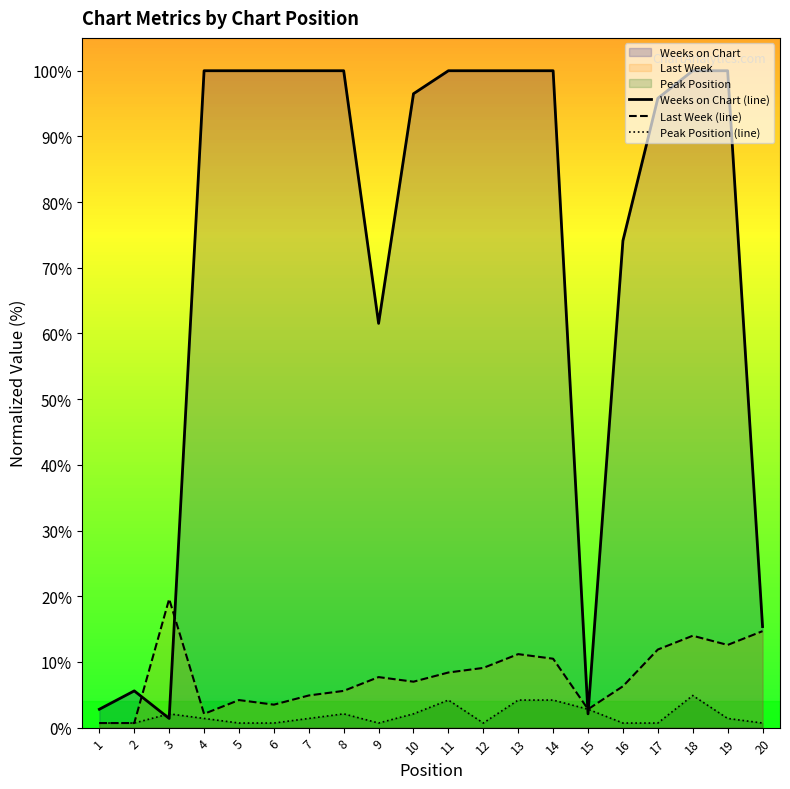

In Peak Position (line), how many points are lower than both neighbors (excluding endpoints)?

2